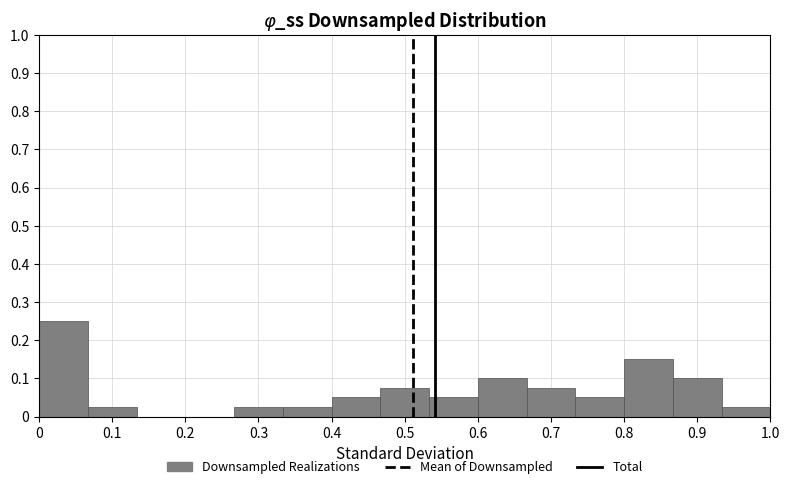

Reading left to right, list every bar in this chart as the range it spans on the x-axis followed by its height. Neither the bar edges nor the heights are printed on the chart, so give them approximately, as read against the axes.

0.00 to 0.07: 0.25
0.07 to 0.13: 0.03
0.13 to 0.20: 0
0.20 to 0.27: 0
0.27 to 0.33: 0.03
0.33 to 0.40: 0.03
0.40 to 0.47: 0.05
0.47 to 0.53: 0.08
0.53 to 0.60: 0.05
0.60 to 0.67: 0.10
0.67 to 0.73: 0.08
0.73 to 0.80: 0.05
0.80 to 0.87: 0.15
0.87 to 0.93: 0.10
0.93 to 1.00: 0.03